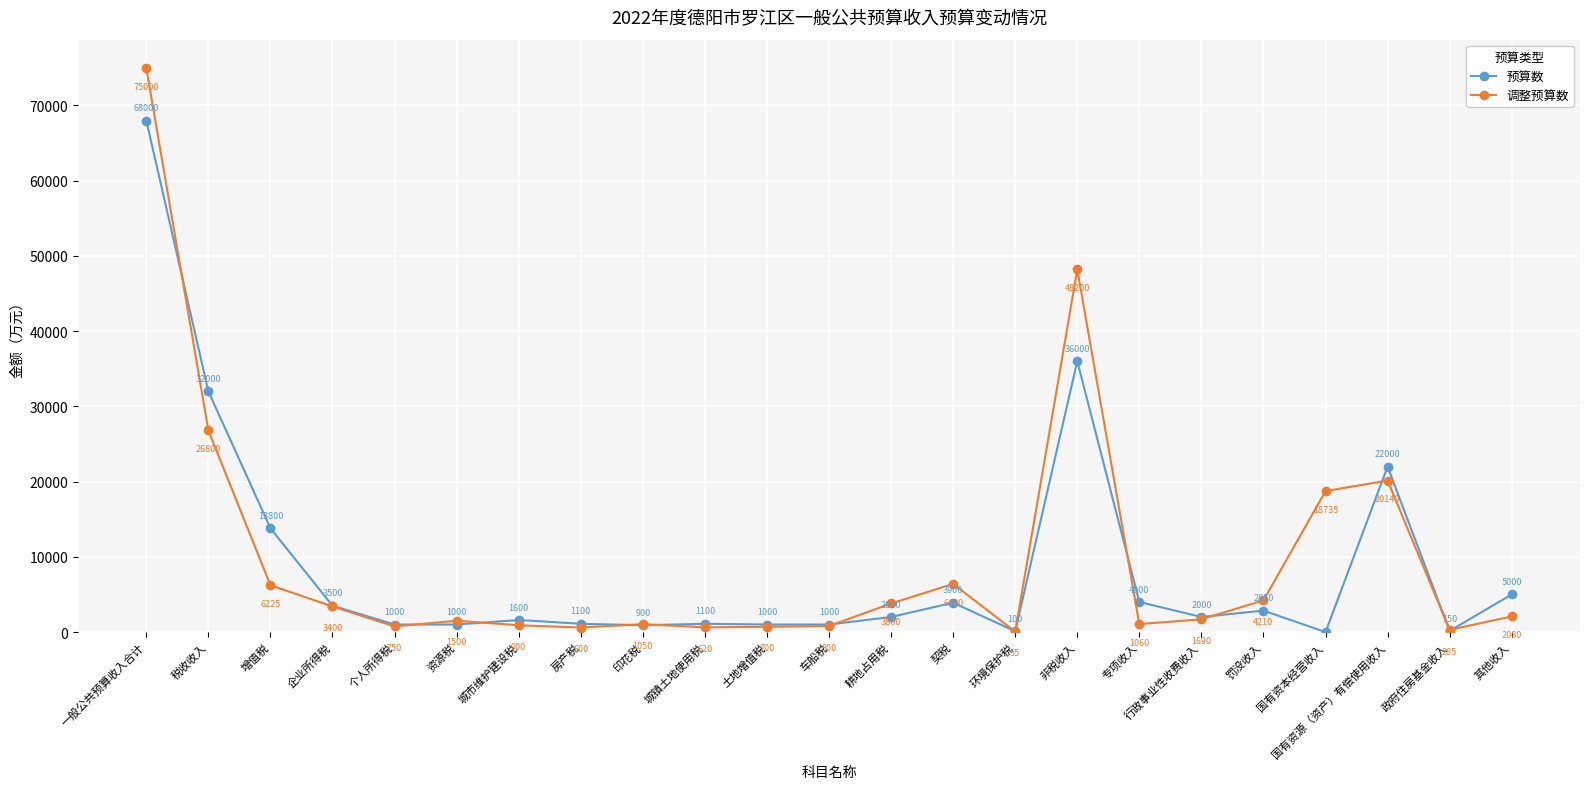

List the series in order of their peak value, highest first.

调整预算数, 预算数